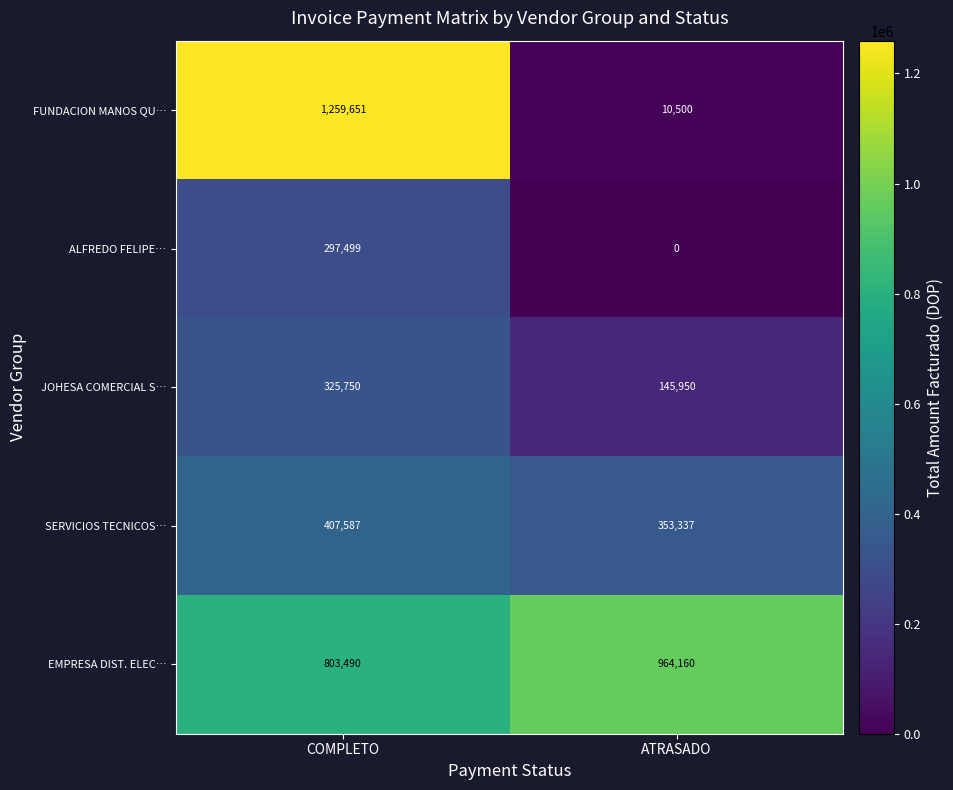

Which series changed the most between COMPLETO and ATRASADO?

FUNDACION MANOS QU…